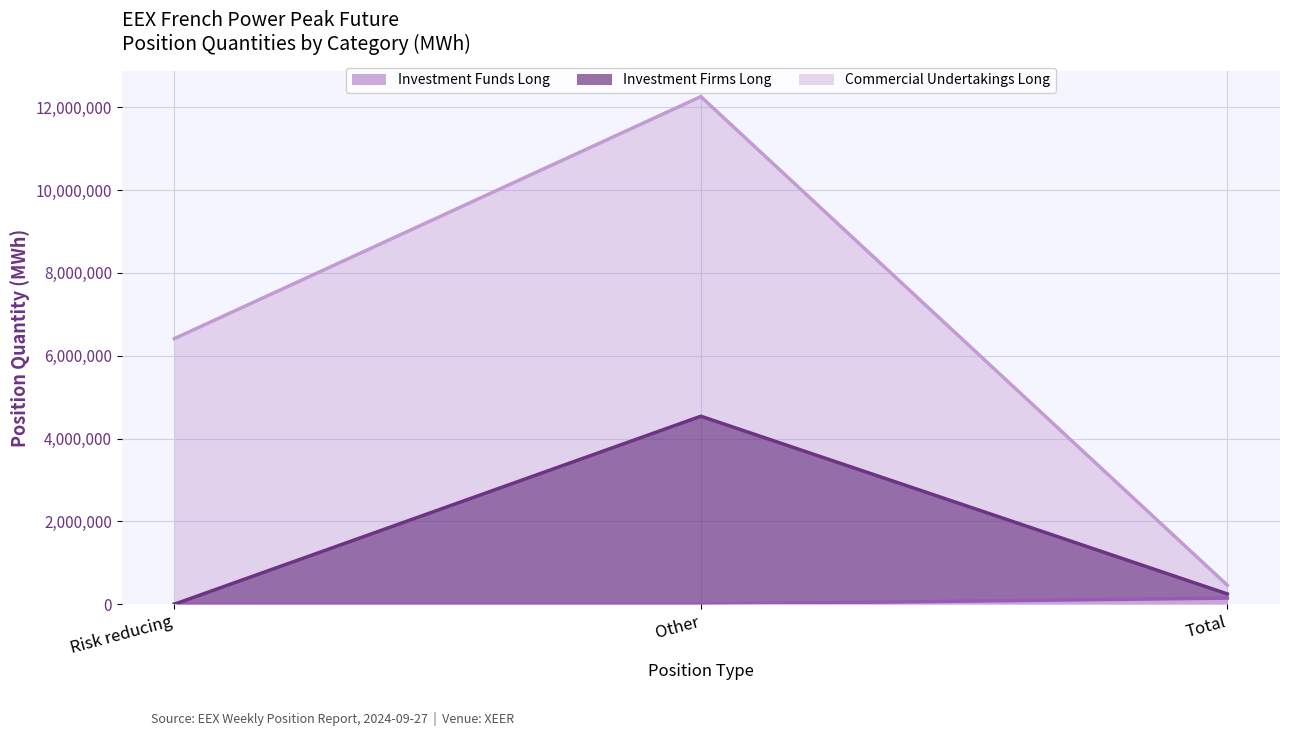

Rank the categories by Commercial Undertakings Long (line) value from lowest to highest.

Total, Risk reducing, Other